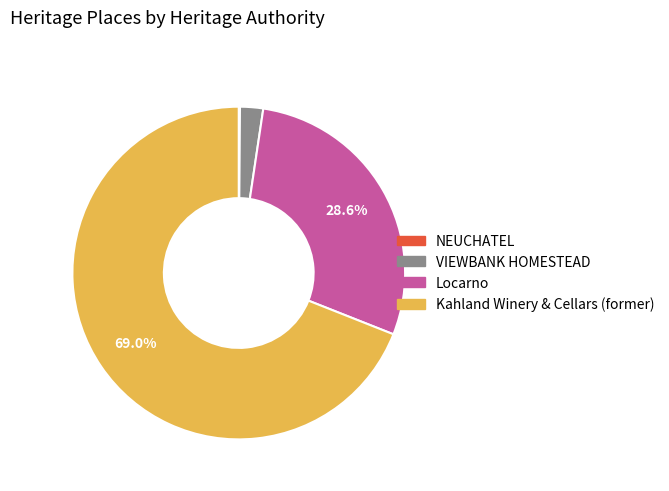

Combined, do Kahland Winery & Cellars (former) and Locarno account for over 50%?

Yes